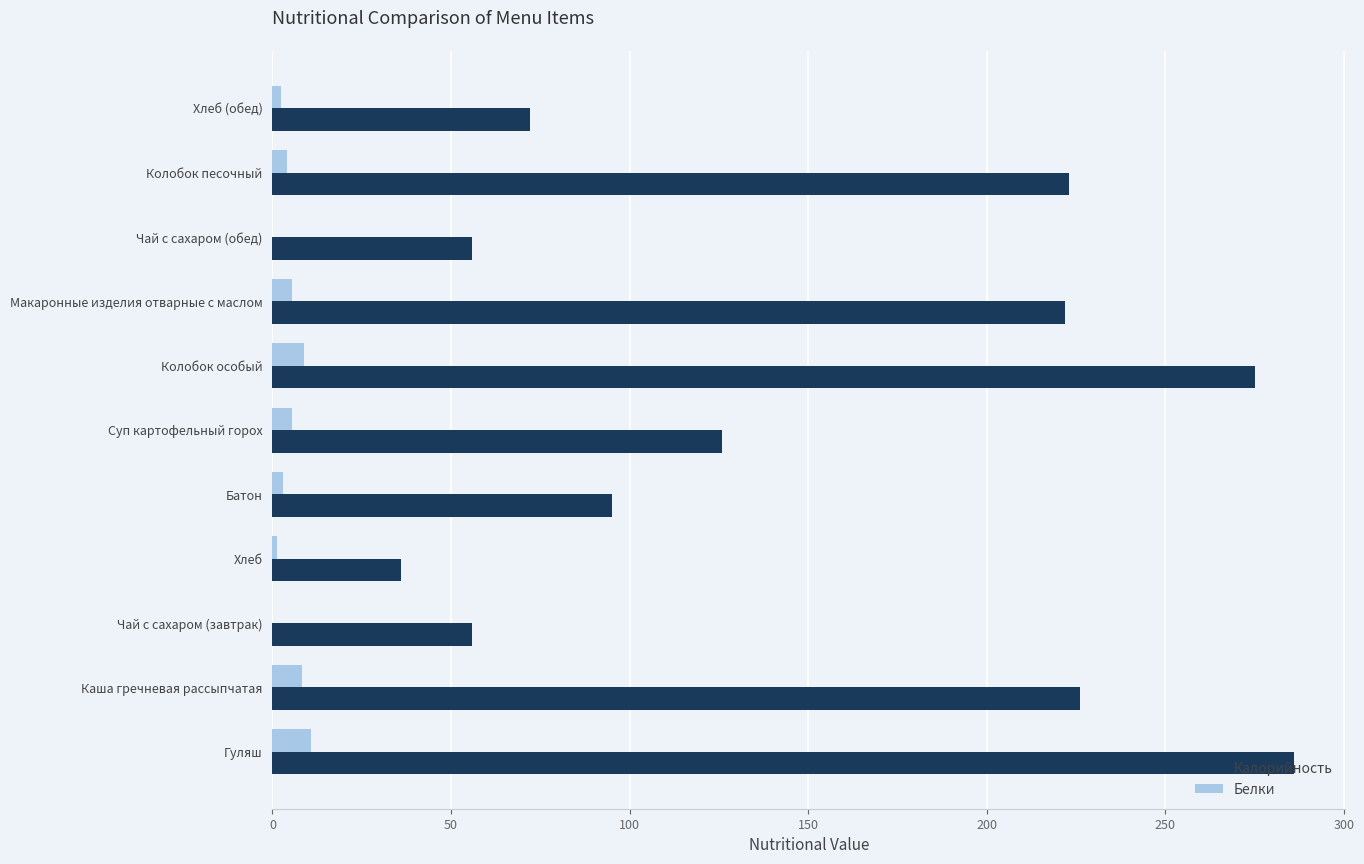

Which series changed the most between Батон and Колобок особый?

Калорийность